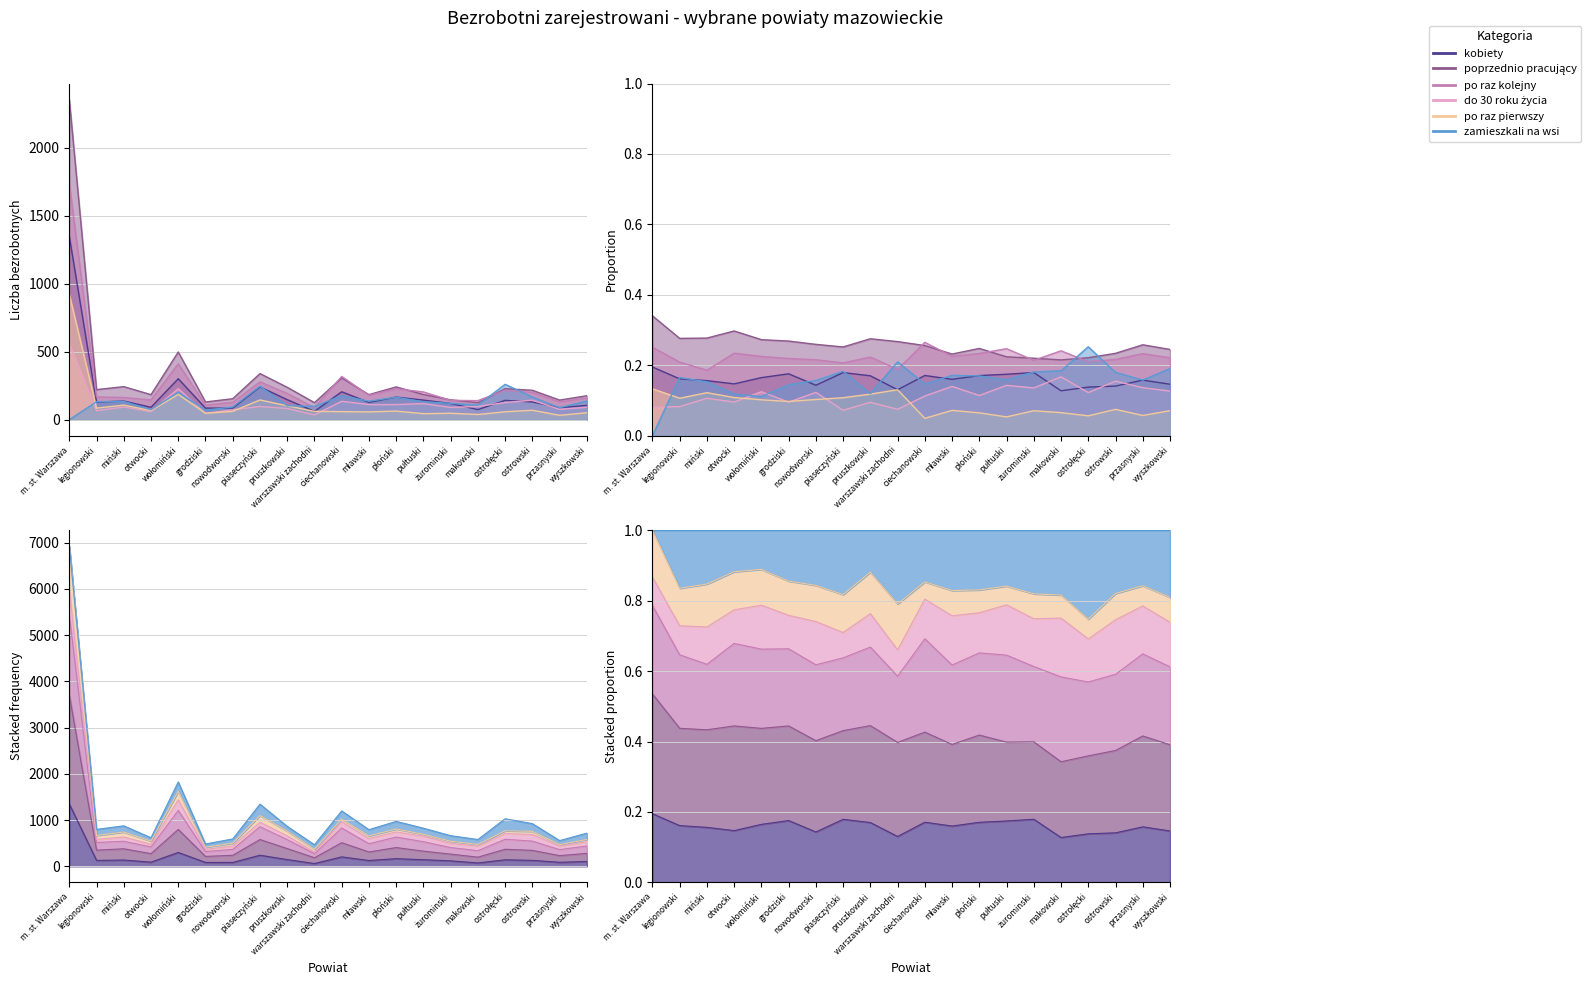

True or false: poprzednio pracujący has a value of 176 at wyszkowski.

True